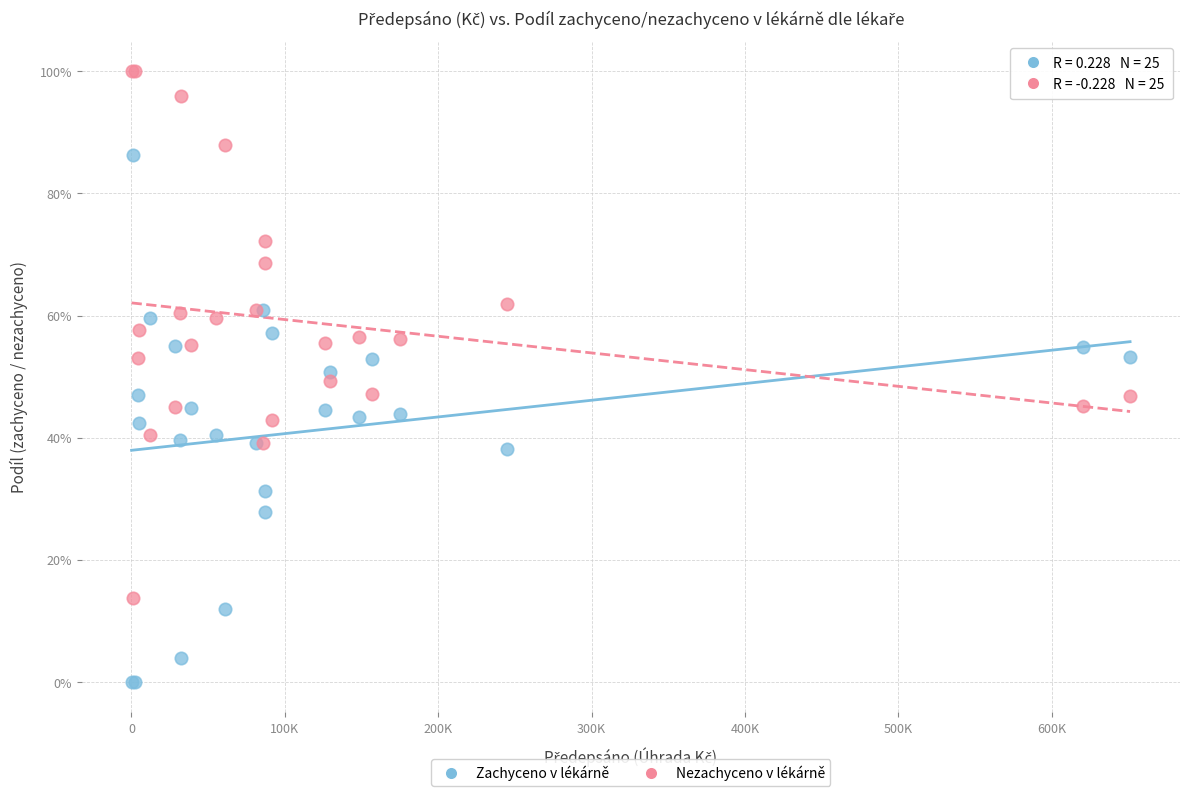

What are all the series names shown in the legend?

Zachyceno v lékárně, Nezachyceno v lékárně